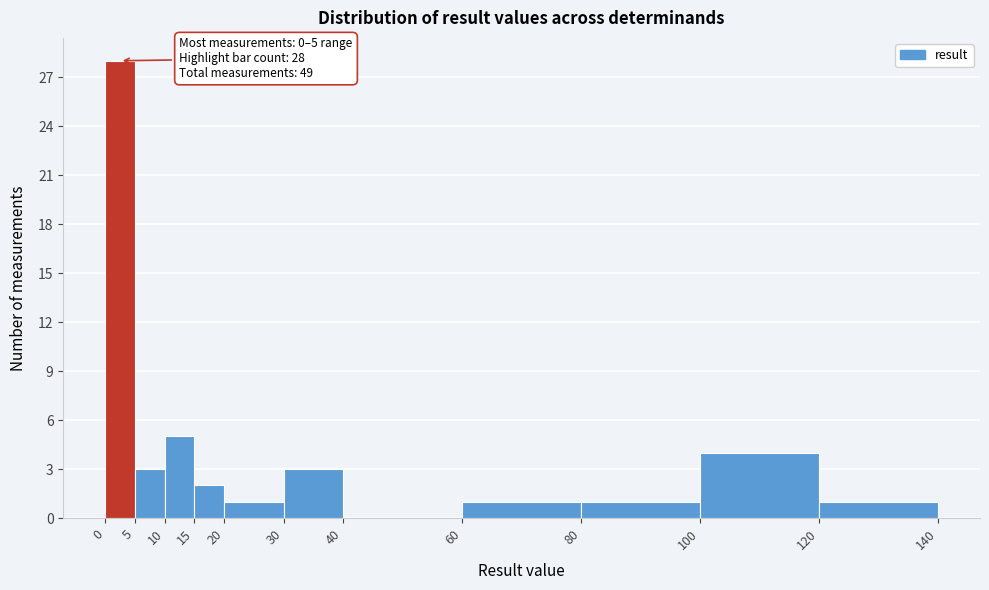

Which range on the x-axis has the tallest bar?

0 to 5